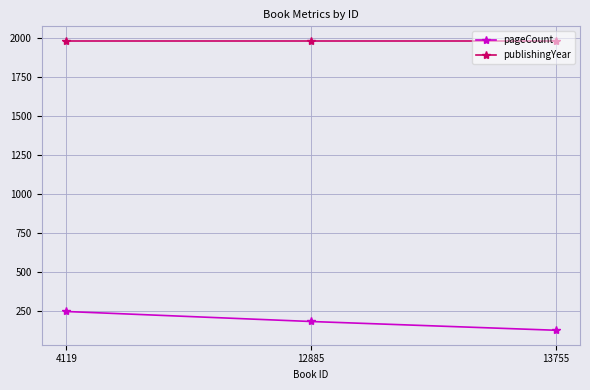

How many lines are shown in the chart?

2